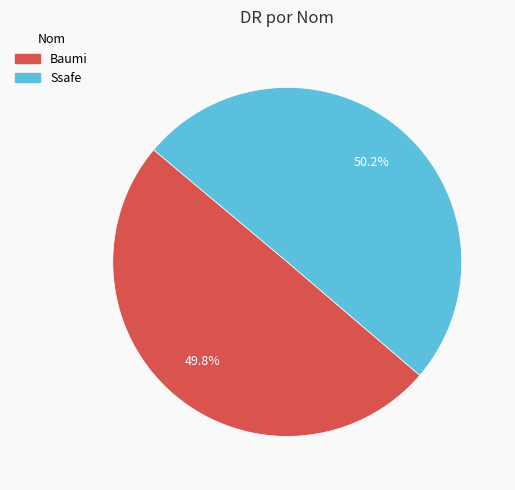

Approximately how many times larger is the value at Ssafe compared to Baumi?

1.0